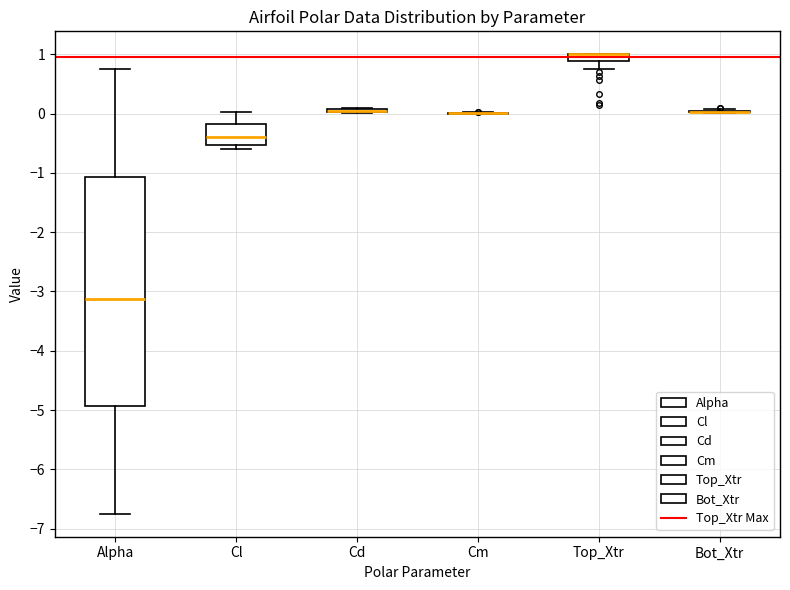

Which box is the tallest, from its lower edge to its upper edge?

Alpha